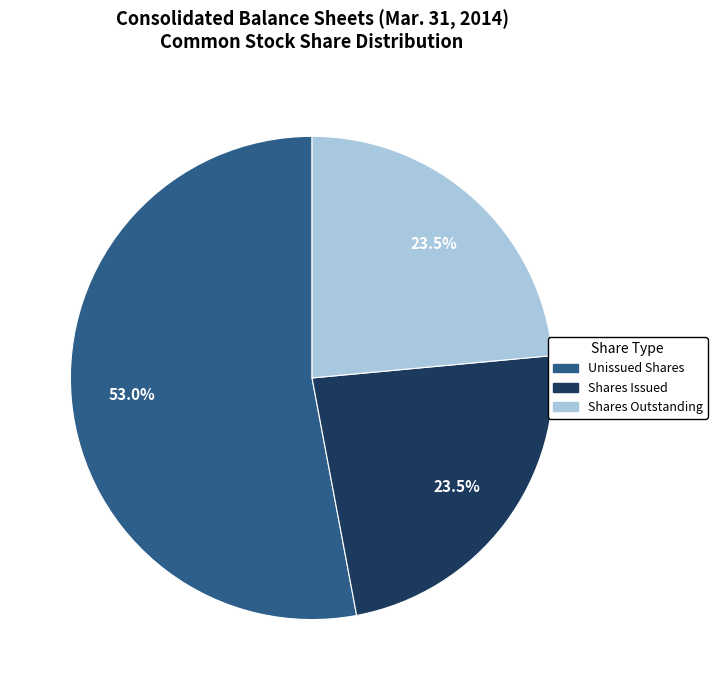

Is there a majority slice in this chart?

Yes